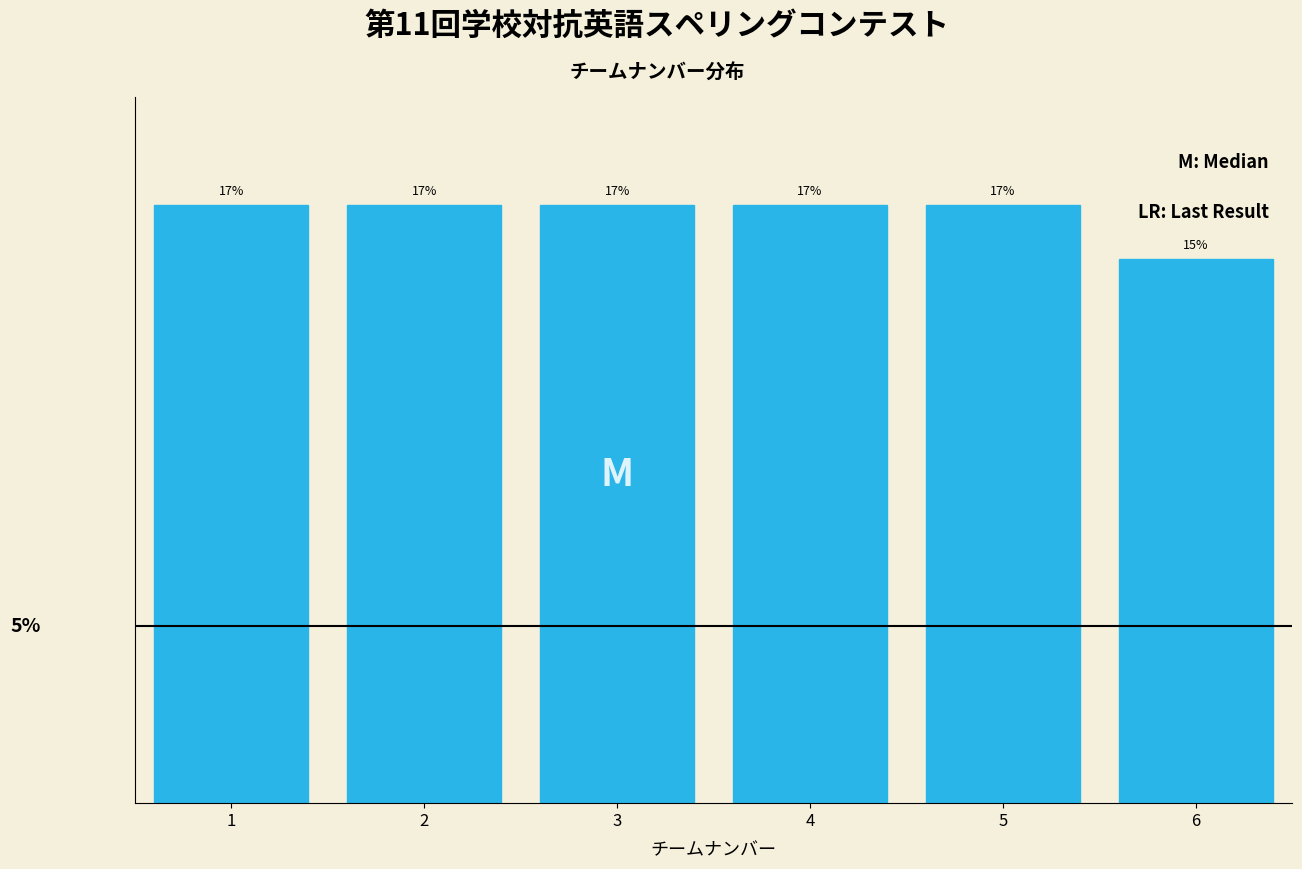

Are the bars horizontal?

No